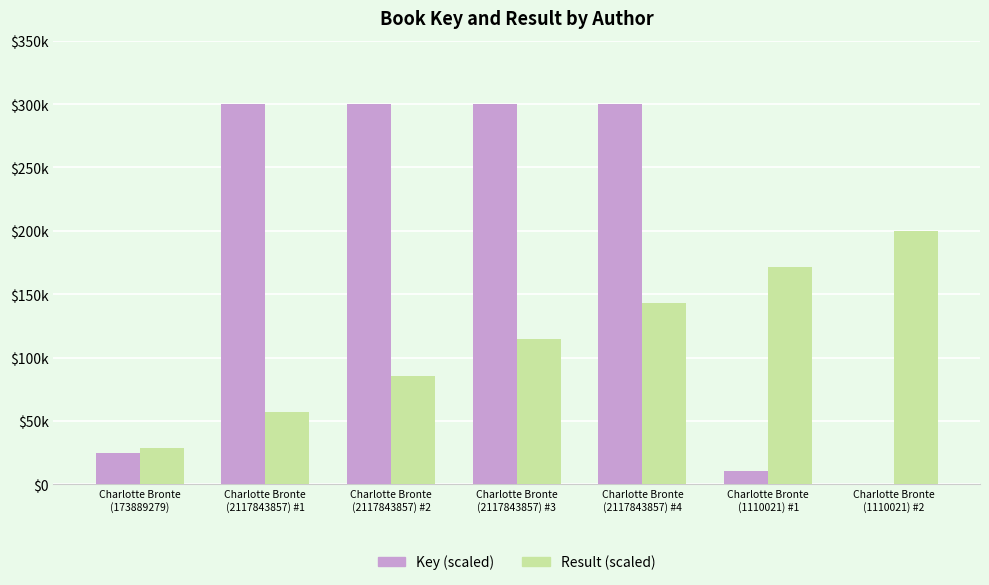

Rank the series by their maximum value, from highest to lowest.

Key (scaled), Result (scaled)